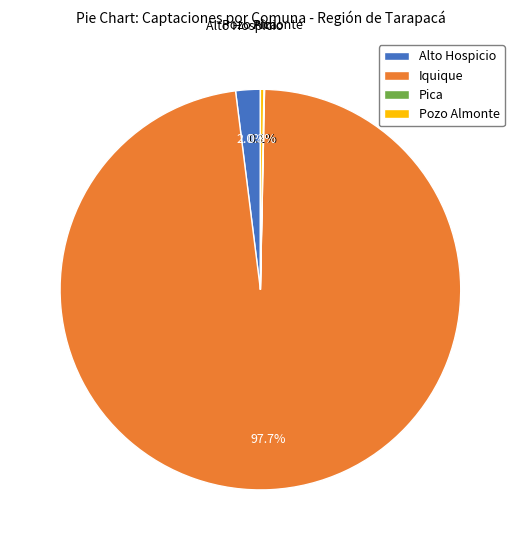

What is the majority slice?

Iquique